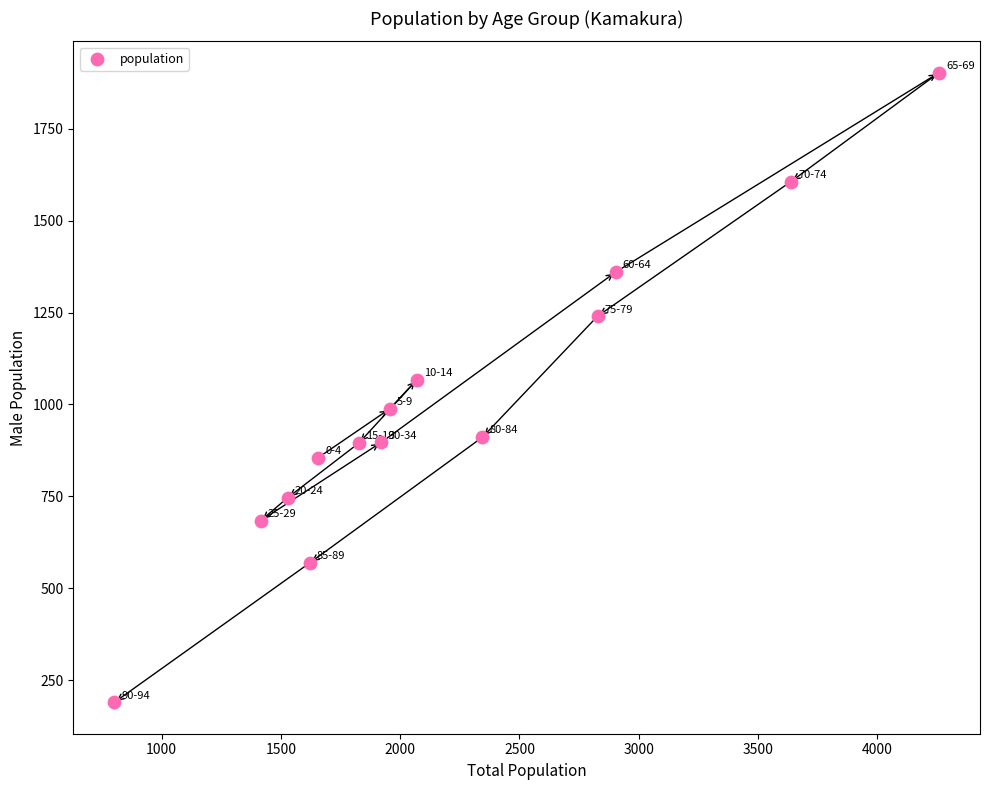

What is the range of Y values (max minus min)?

1712